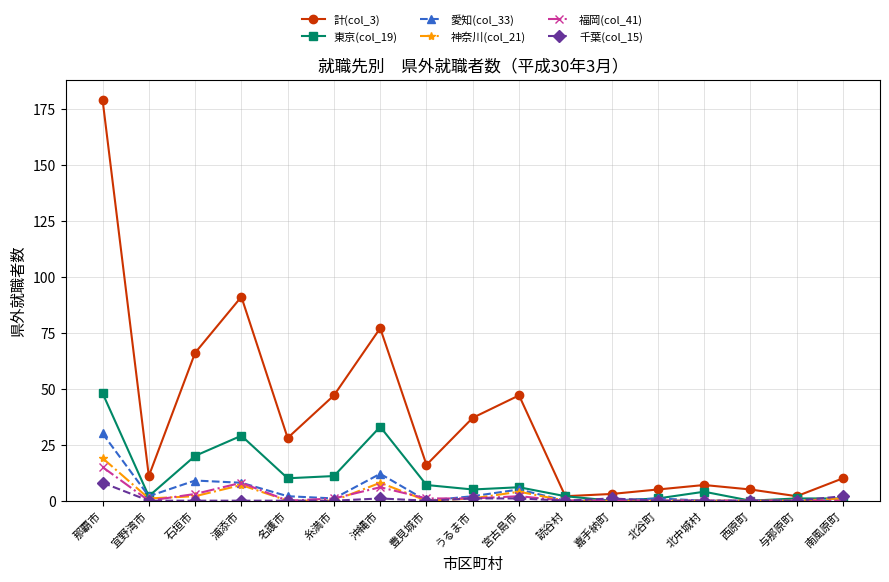

What is the difference between the highest and lowest values at 与那原町?

2